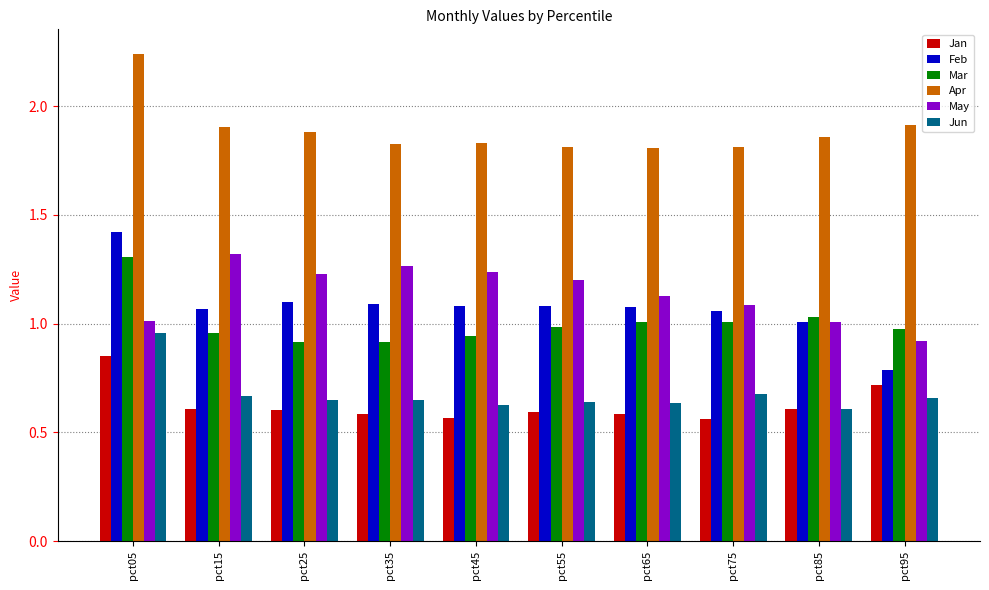

The Jan series shows 0.6 at pct45. True or false?

True